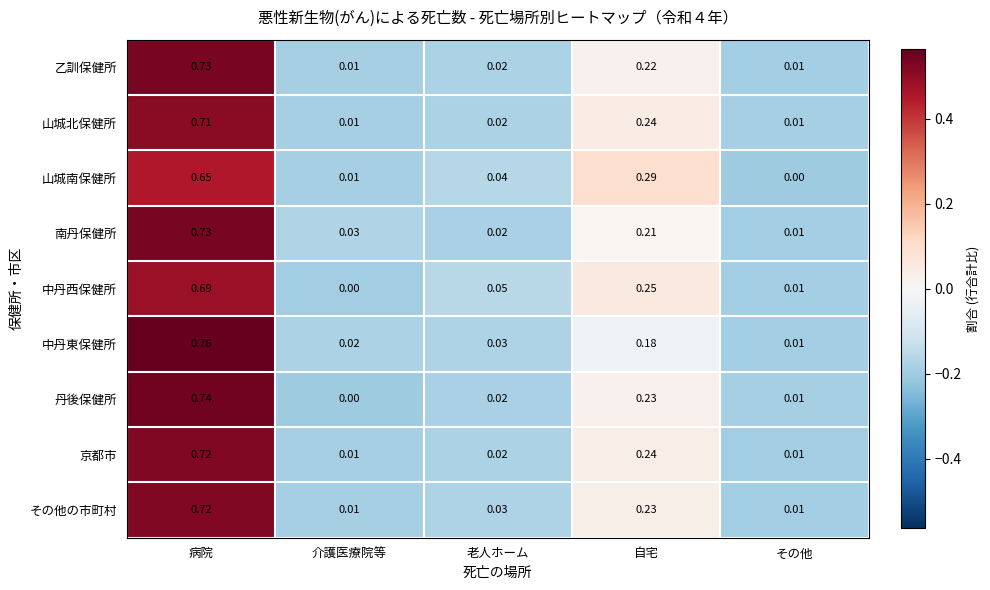

At which category is the sum across all series the highest?

病院